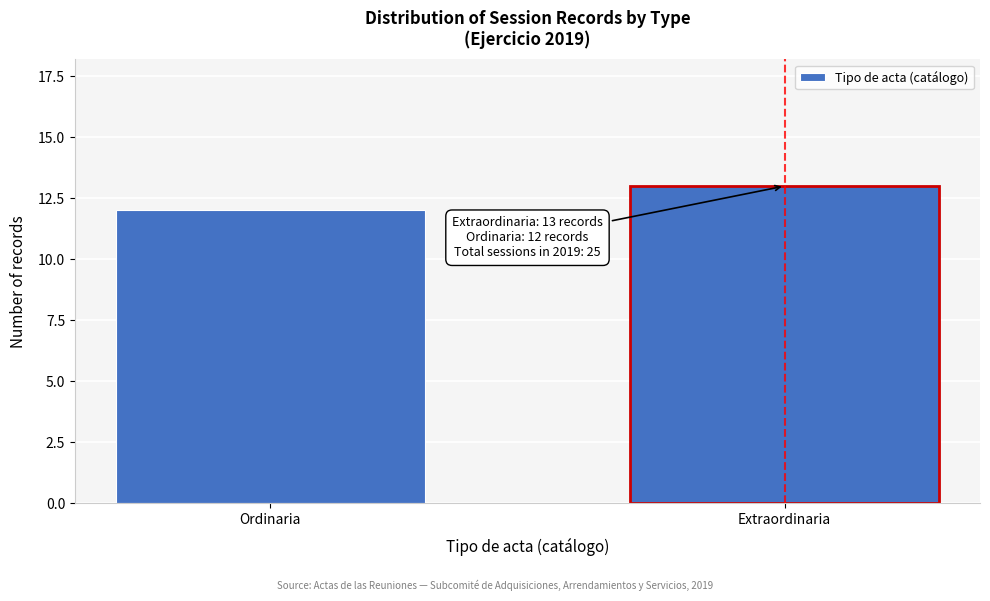

Reading left to right, extract all data points from this chart.

Ordinaria=12	Extraordinaria=13